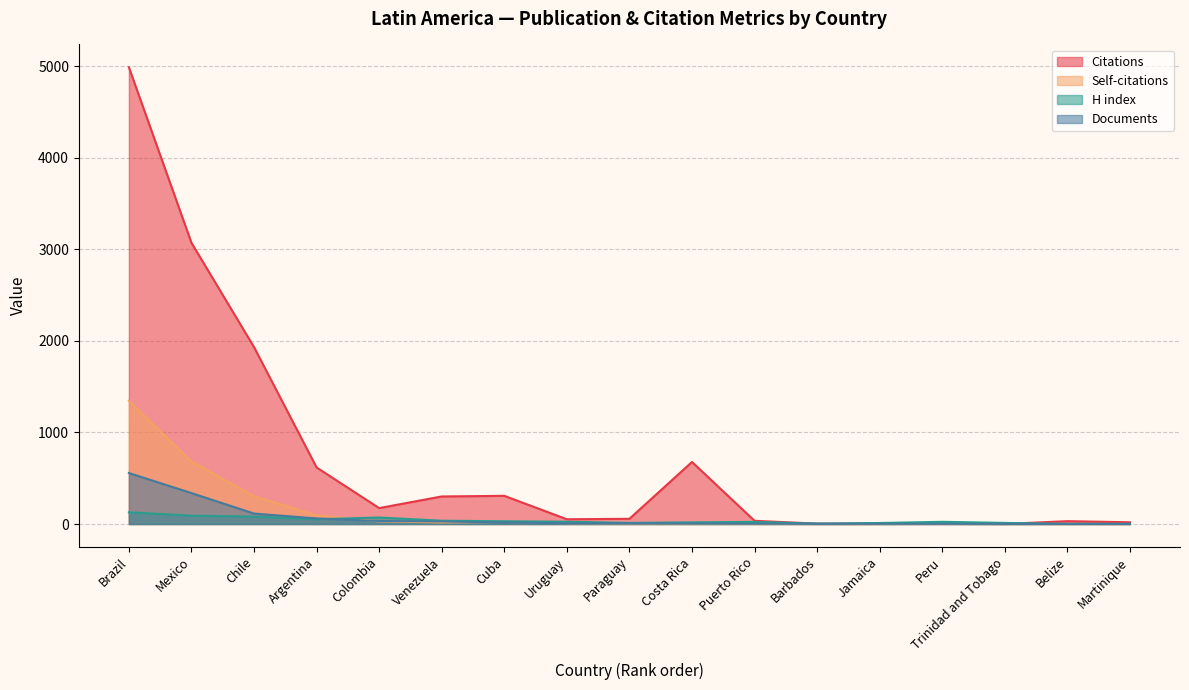

Reading left to right, extract all data points from this chart.

Citations: Brazil=4991	Mexico=3073	Chile=1933	Argentina=618	Colombia=174	Venezuela=301	Cuba=308	Uruguay=52	Paraguay=57	Costa Rica=678	Puerto Rico=35	Barbados=4	Jamaica=2	Peru=3	Trinidad and Tobago=1	Belize=31	Martinique=19
Self-citations: Brazil=1348	Mexico=683	Chile=304	Argentina=94	Colombia=29	Venezuela=17	Cuba=22	Uruguay=9	Paraguay=6	Costa Rica=4	Puerto Rico=4	Barbados=0	Jamaica=0	Peru=2	Trinidad and Tobago=0	Belize=0	Martinique=0
H index: Brazil=128	Mexico=91	Chile=81	Argentina=52	Colombia=71	Venezuela=36	Cuba=30	Uruguay=25	Paraguay=12	Costa Rica=18	Puerto Rico=23	Barbados=4	Jamaica=11	Peru=24	Trinidad and Tobago=12	Belize=2	Martinique=2
Documents: Brazil=557	Mexico=338	Chile=114	Argentina=61	Colombia=33	Venezuela=28	Cuba=17	Uruguay=8	Paraguay=7	Costa Rica=5	Puerto Rico=4	Barbados=2	Jamaica=2	Peru=2	Trinidad and Tobago=1	Belize=1	Martinique=1